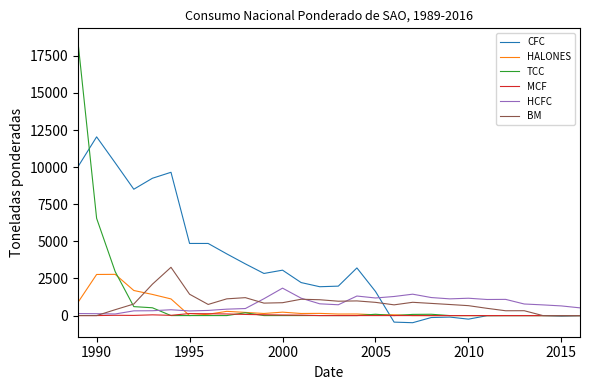

List the series in order of their peak value, highest first.

TCC, CFC, BM, HALONES, HCFC, MCF